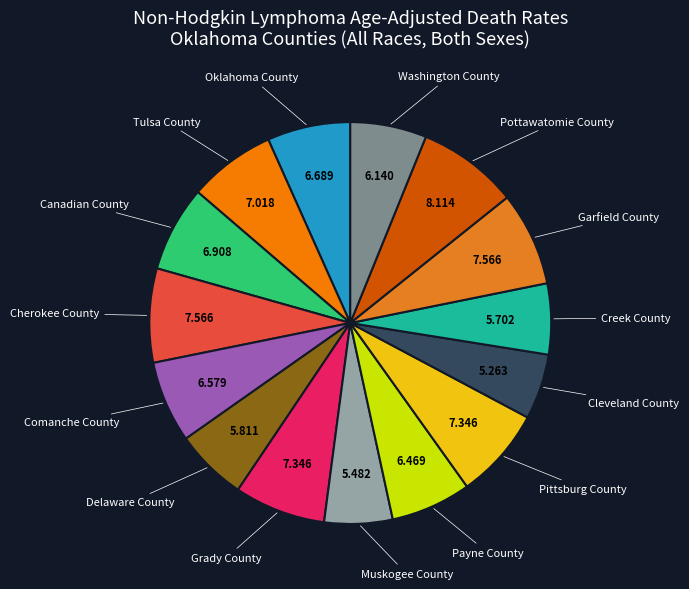

Count the number of slices in the pie.

15